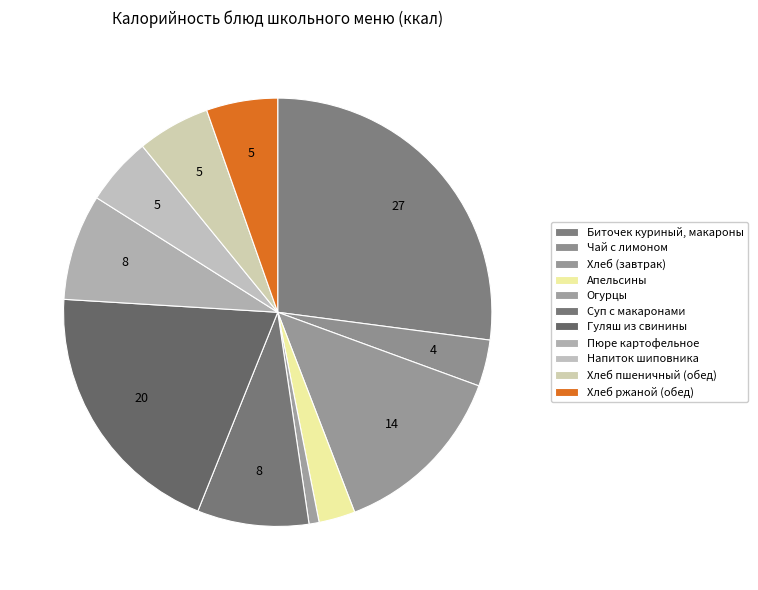

How many segments does this pie chart have?

11